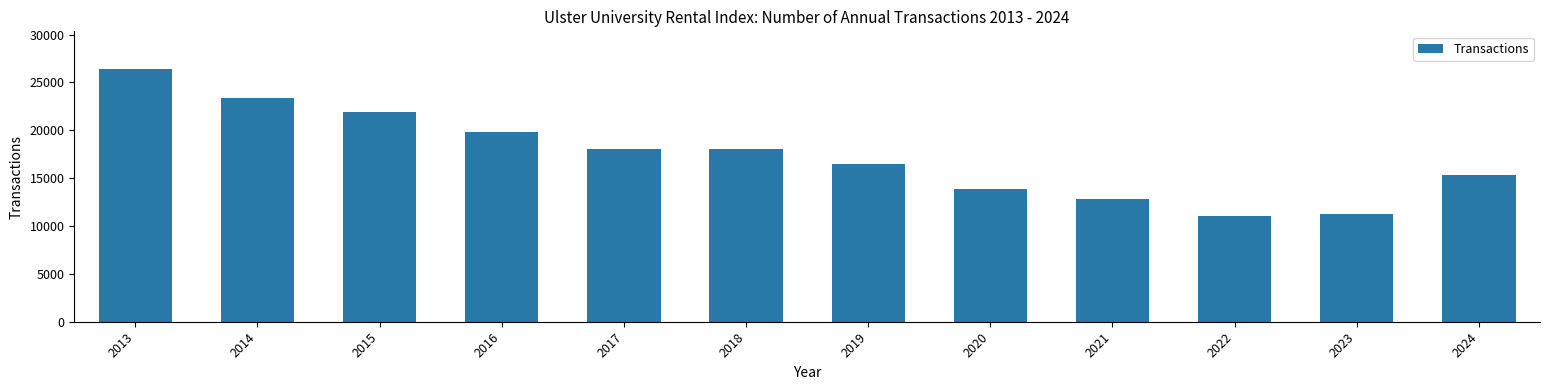

How many values are below 18058?

6